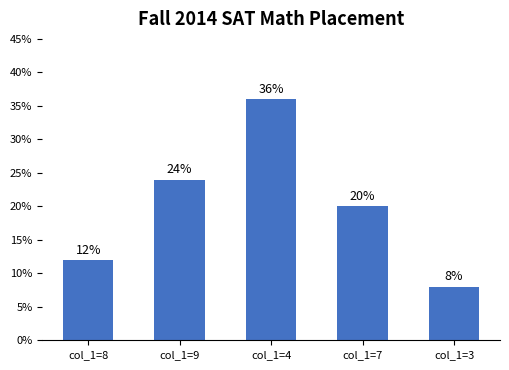

What is the approximate value at col_1=7?

20